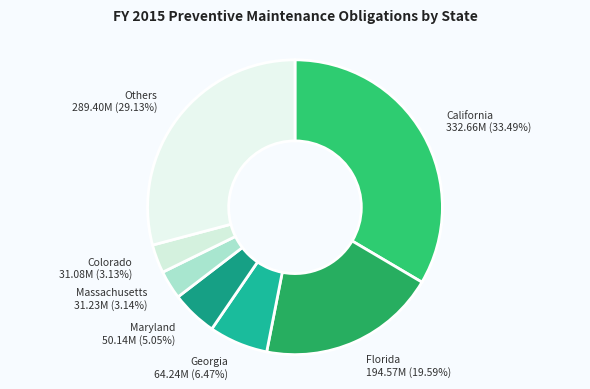

Combined, do Florida and California account for over 50%?

Yes